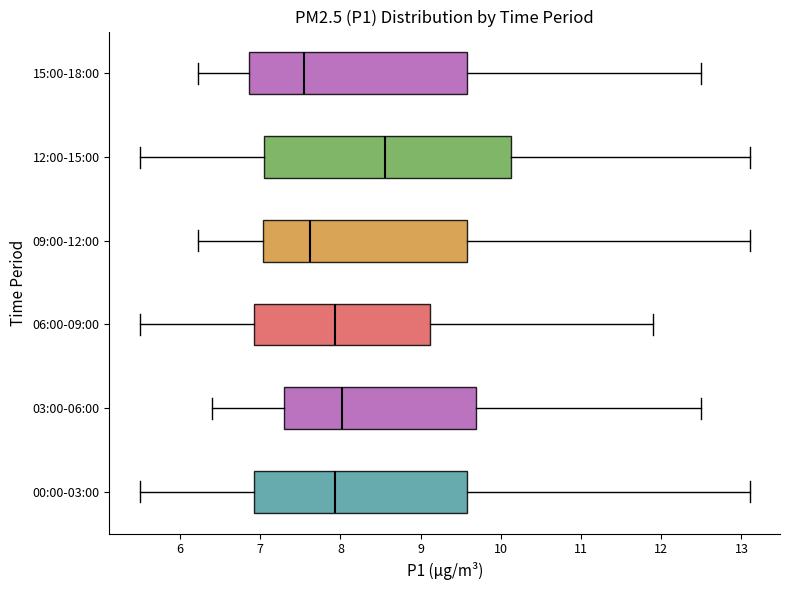

Reading bottom to top, read every box against the x-axis: the position of its median line, the range the box covers, and the ends of its whiskers. The values are not printed on the chart, so give them approximately, as read against the axis.

00:00-03:00: median 7.9, box 6.9 to 9.6, whiskers 5.5 to 13.1
03:00-06:00: median 8.0, box 7.3 to 9.7, whiskers 6.4 to 12.5
06:00-09:00: median 7.9, box 6.9 to 9.1, whiskers 5.5 to 11.9
09:00-12:00: median 7.6, box 7.0 to 9.6, whiskers 6.2 to 13.1
12:00-15:00: median 8.6, box 7.1 to 10.1, whiskers 5.5 to 13.1
15:00-18:00: median 7.6, box 6.9 to 9.6, whiskers 6.2 to 12.5